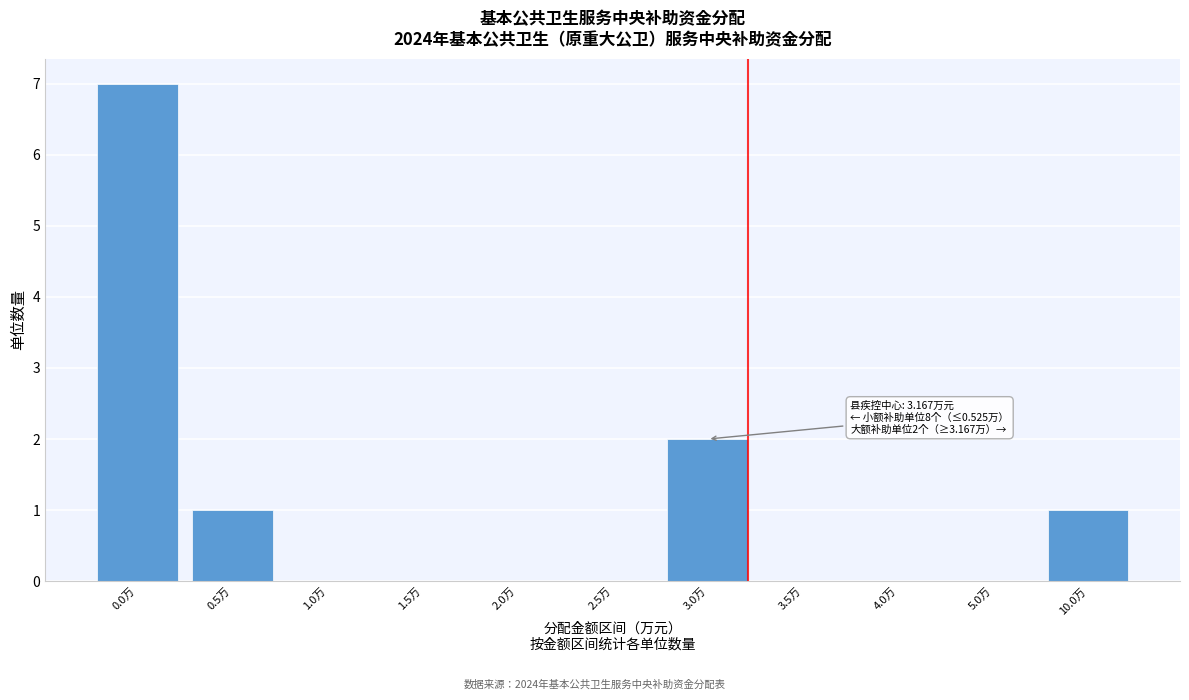

Reading right to left, what are all the values shown in this chart?

10.0万=1	5.0万=0	4.0万=0	3.5万=0	3.0万=2	2.5万=0	2.0万=0	1.5万=0	1.0万=0	0.5万=1	0.0万=7